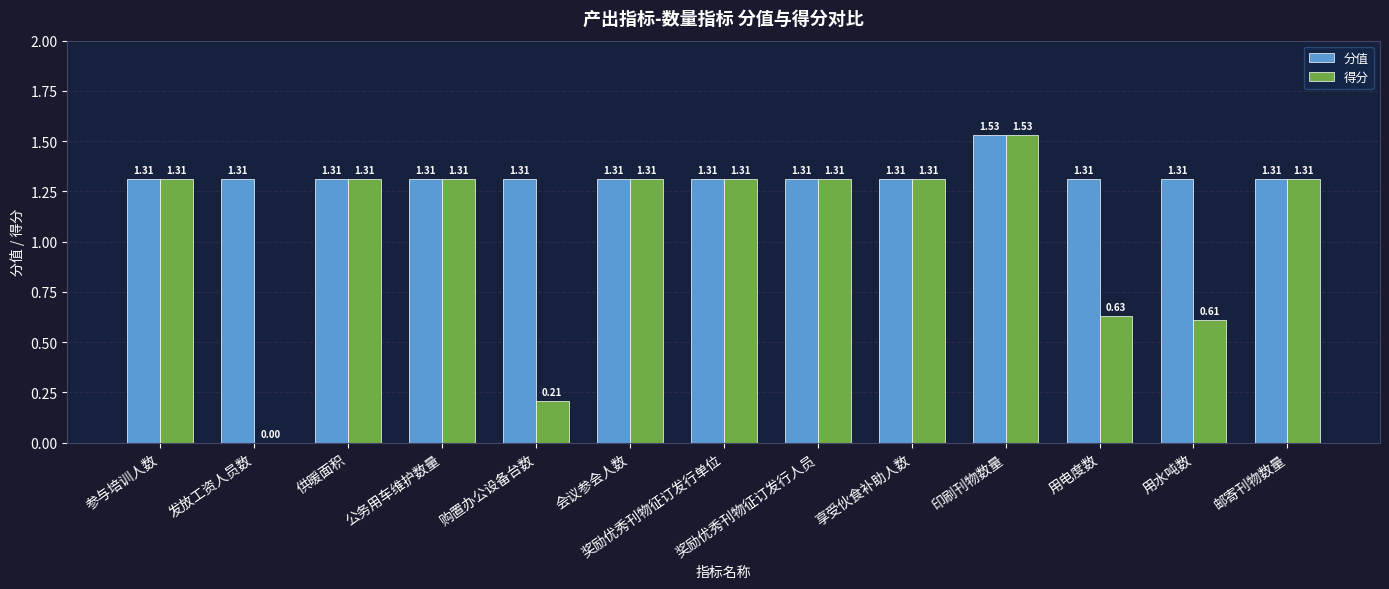

What is the sum of the 分值 values at 供暖面积 and 奖励优秀刊物征订发行人员?

2.6